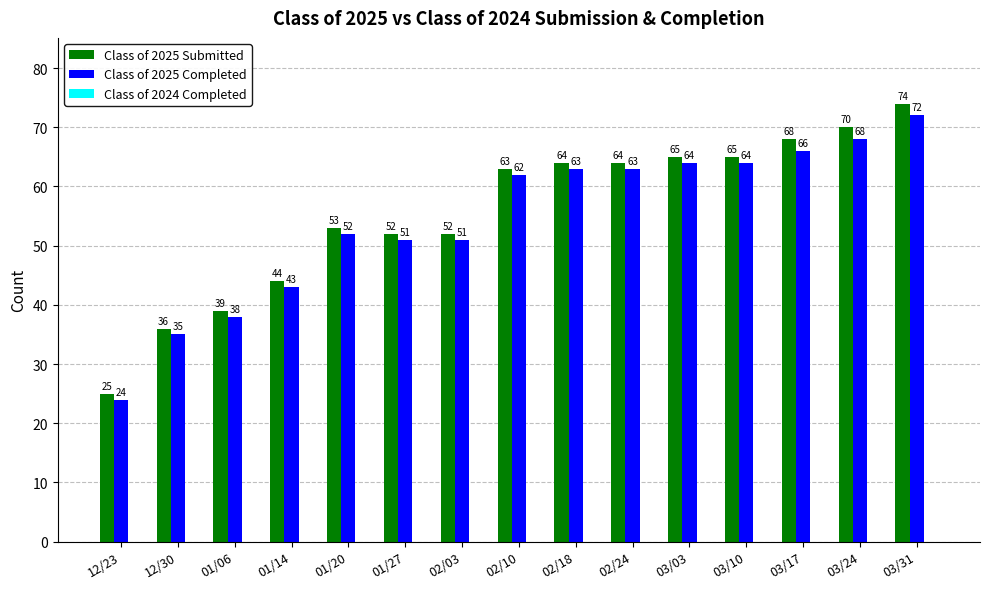

Which category has the lowest value in the Class of 2025 Submitted series?

12/23